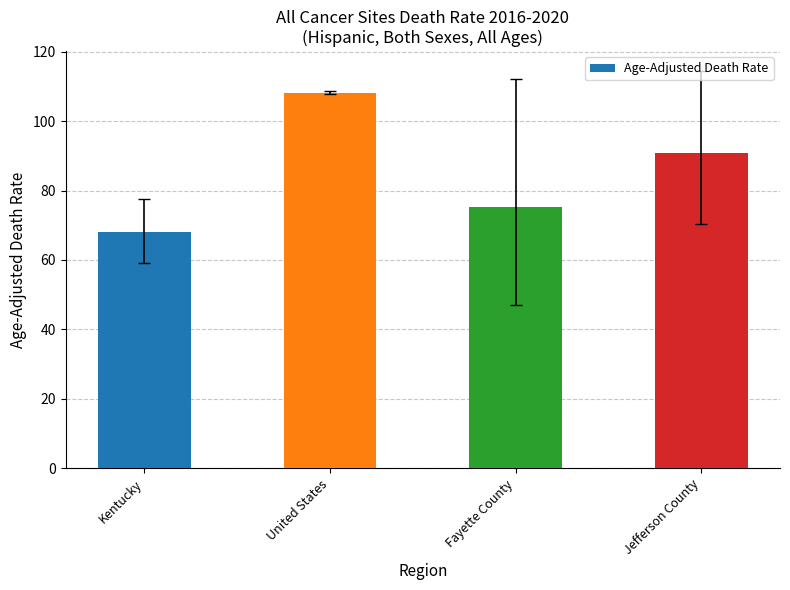

What is the minimum value shown in the chart?

68.0